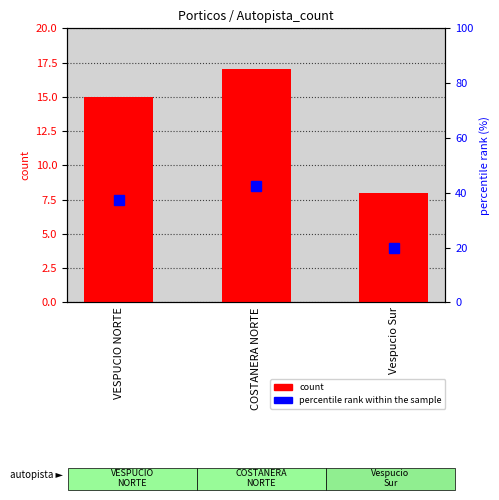

Read the percentile rank within the sample value at VESPUCIO NORTE.

37.5